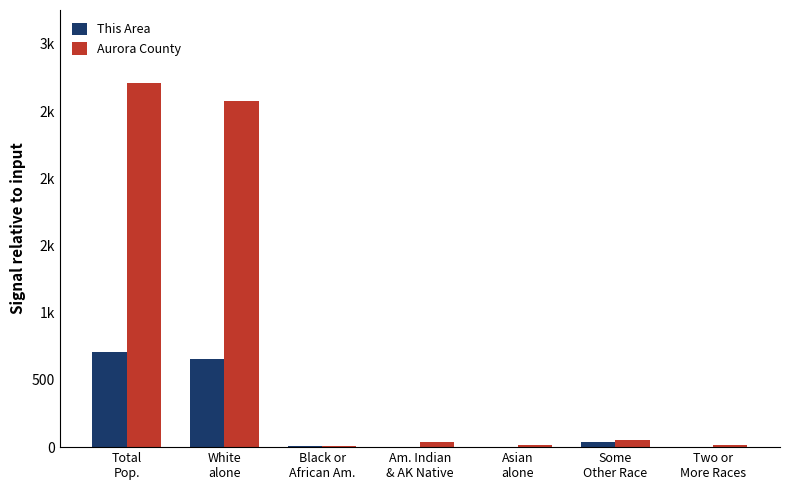

What are all the series names shown in the legend?

This Area, Aurora County